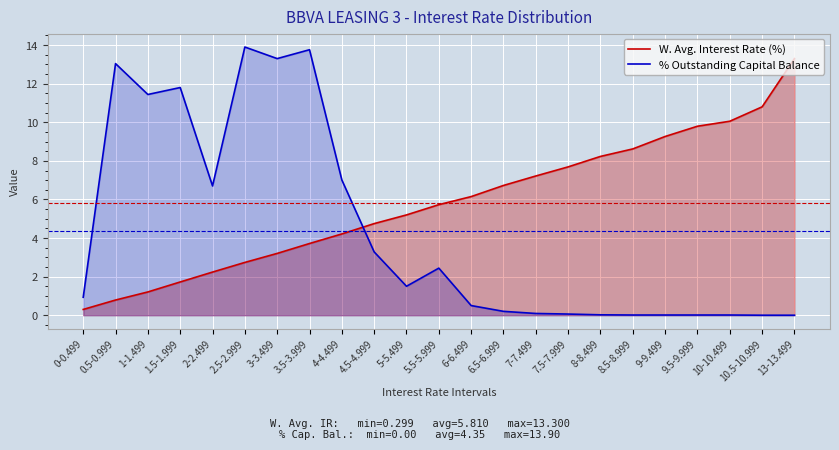

At which category is the sum across all series the highest?

3.5-3.999